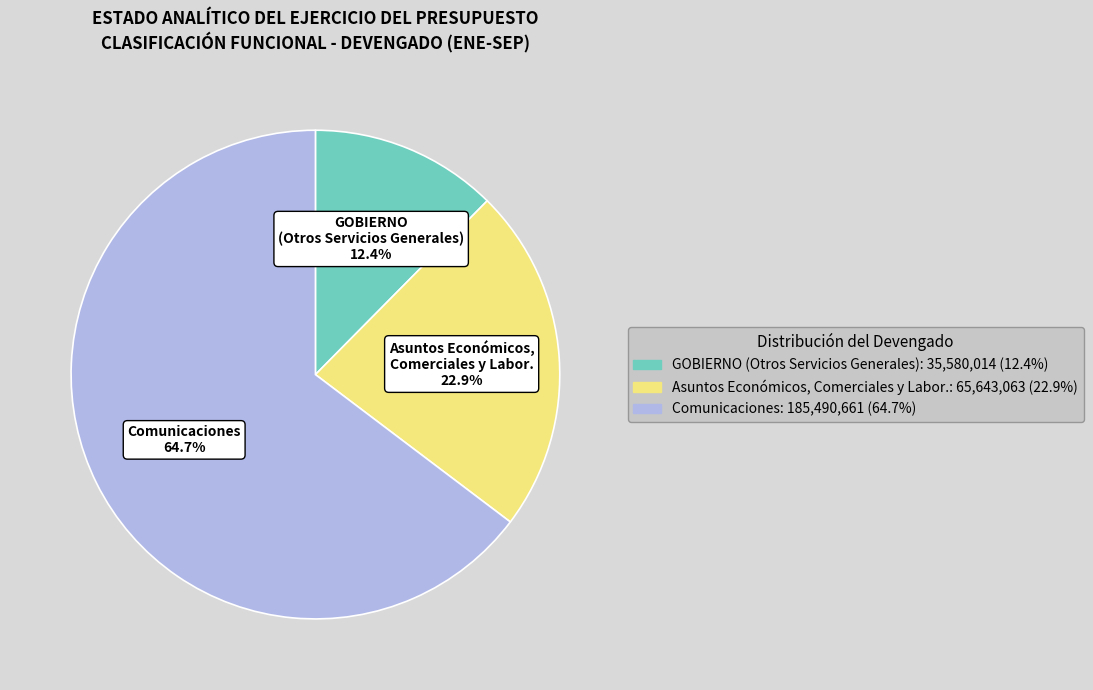

What is the smallest slice in the pie chart?

GOBIERNO (Otros Servicios Generales): 35,580,014 (12.4%)